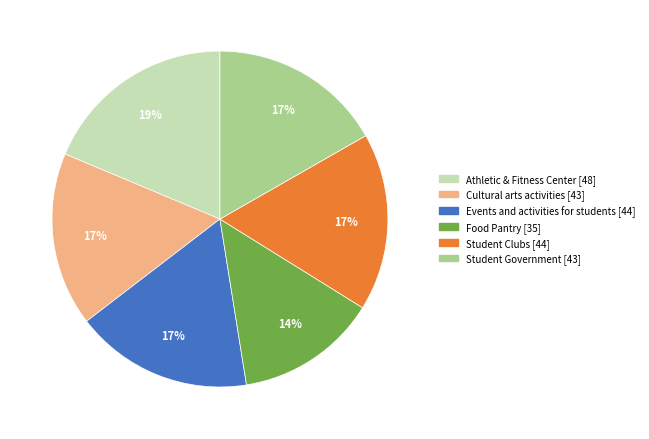

Is the sum of Events and activities for students and Athletic & Fitness Center greater than half?

No